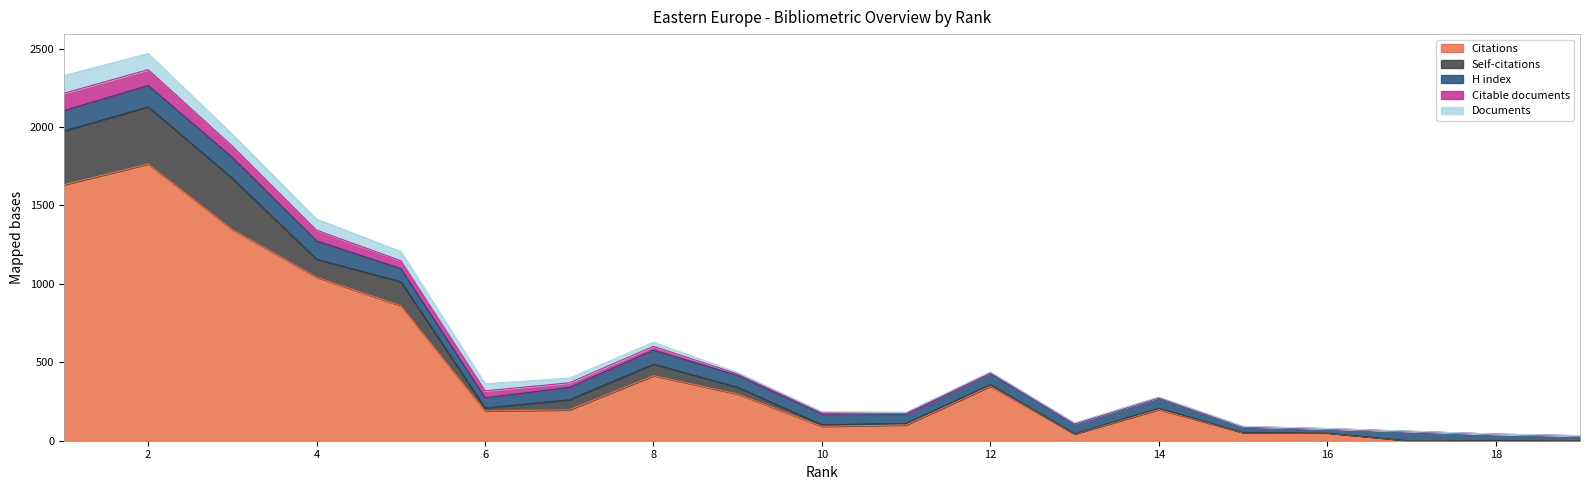

What is the difference between the highest and lowest values at 11?

94